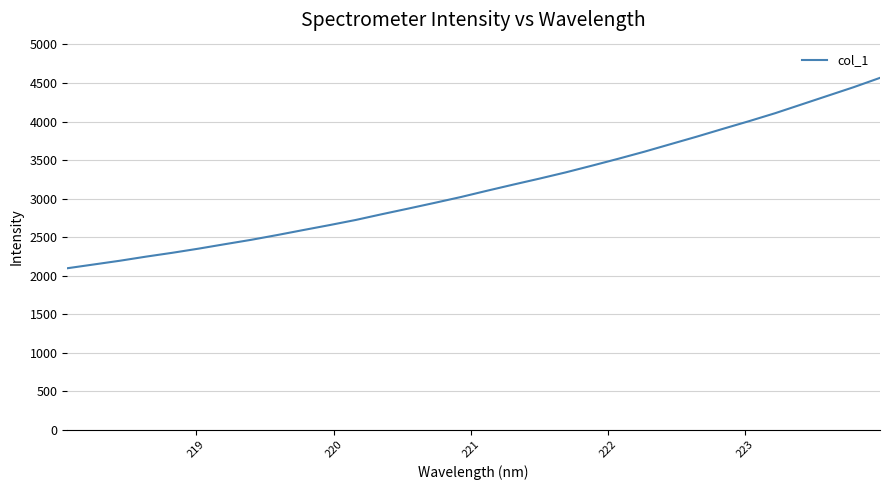

What is the minimum value shown in the chart?

2095.1